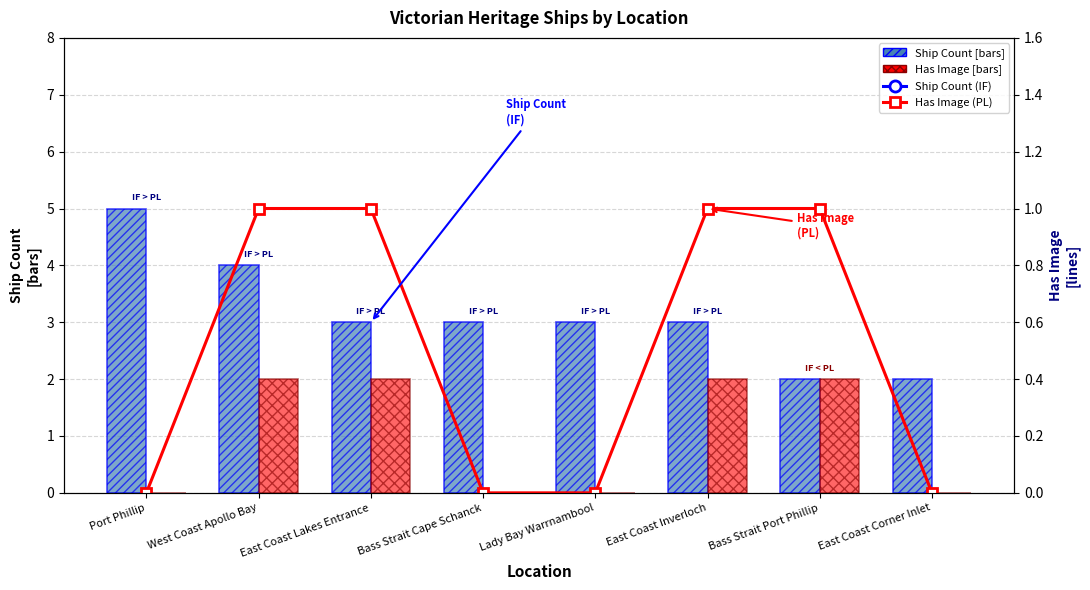

How many groups of bars are there?

8